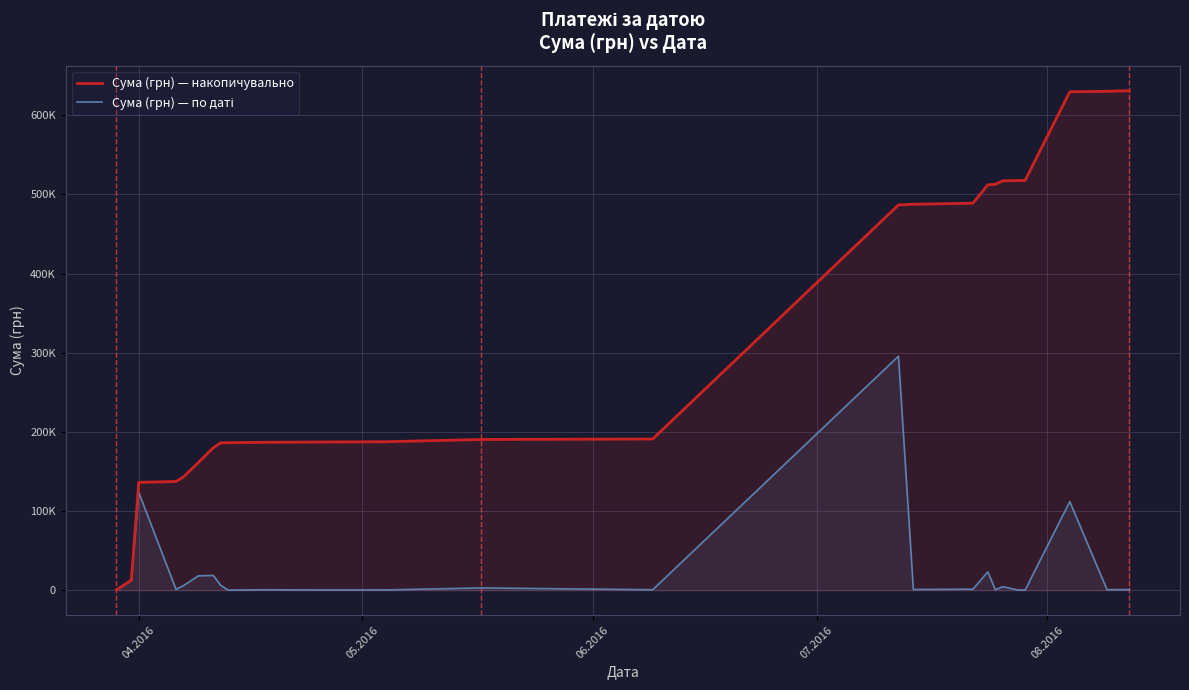

Which series has the largest total across all categories?

Сума (грн) — накопичувально